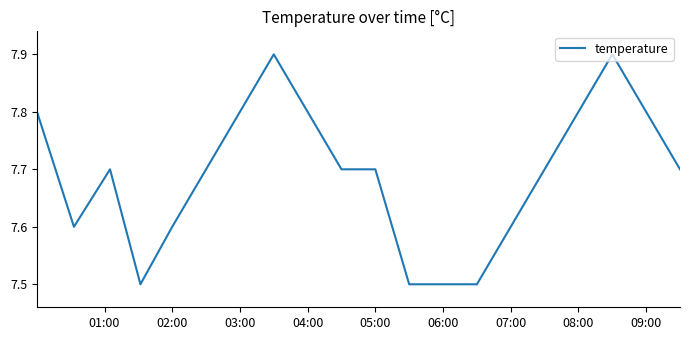

What is the difference between the second highest and second lowest values?

0.4